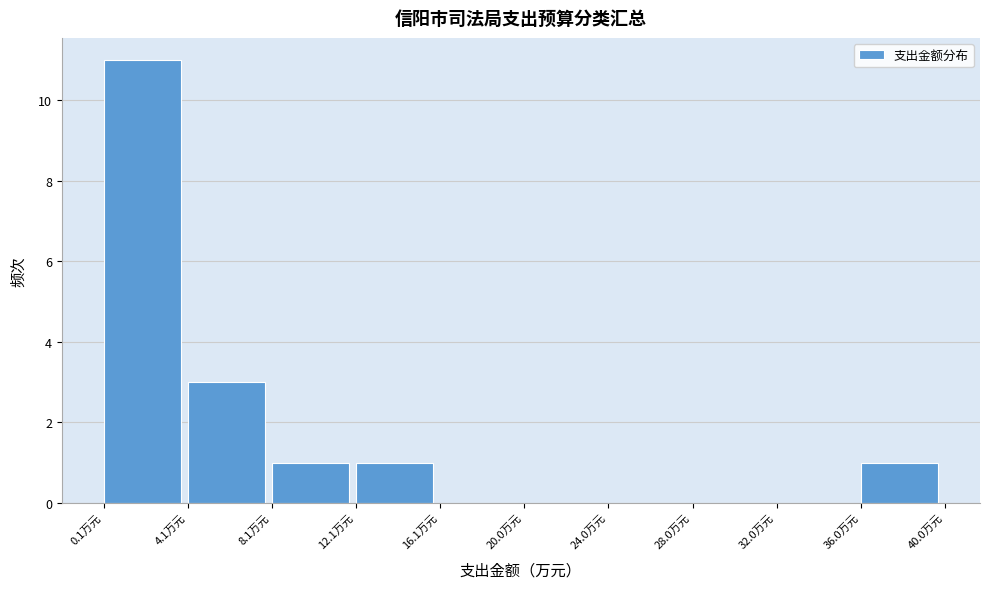

How tall is the bar that spans 4 to 8 on the x-axis? Neither the bar edges nor the heights are printed on the chart, so give them approximately, as read against the axes.

3